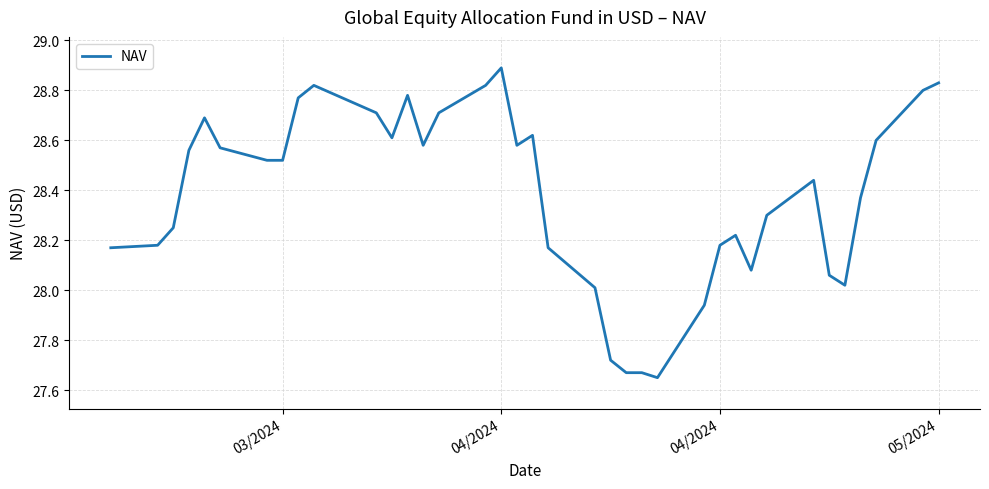

What is the maximum value shown in the chart?

28.9